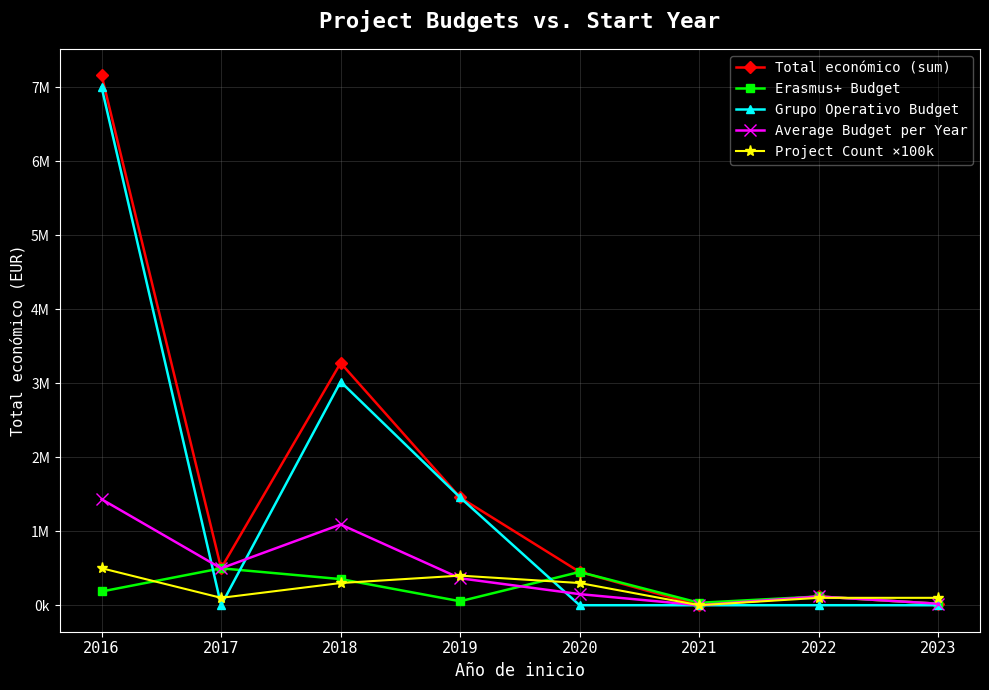

At which category is the sum across all series the highest?

2016